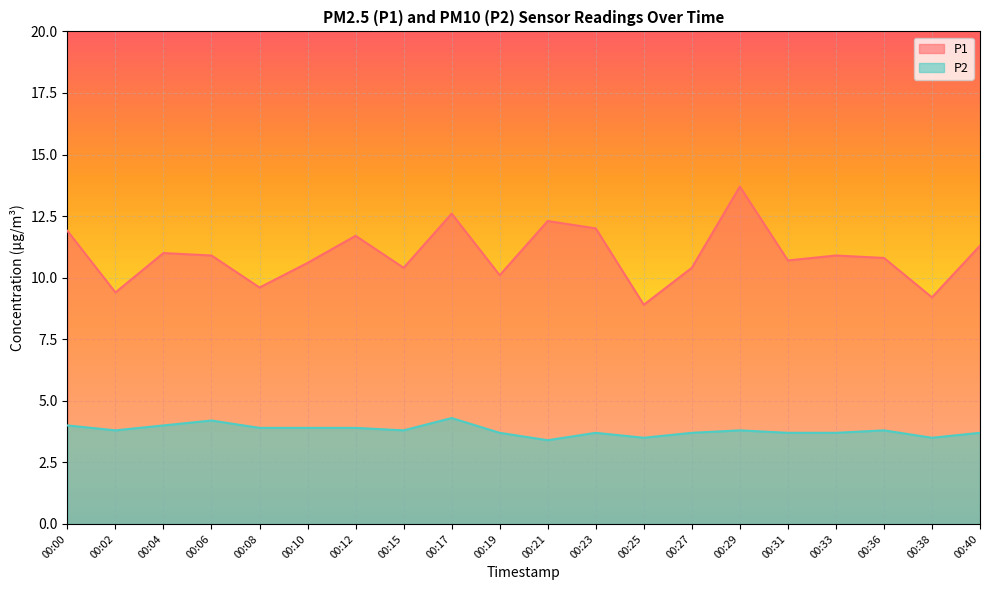

What is the total value across all series at 00:27?

14.1